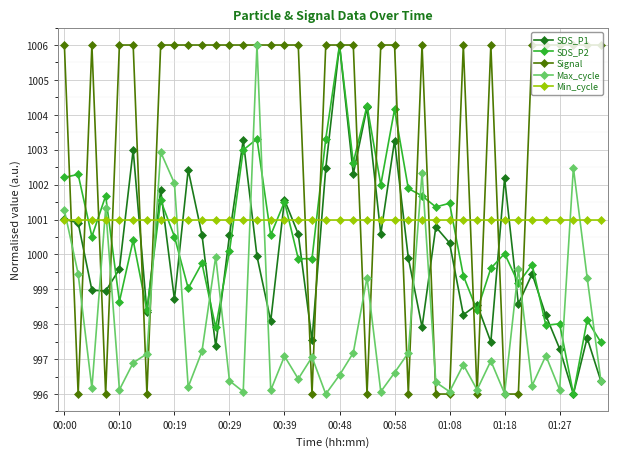

What is the value of the Signal point at the 9th from the left?

1006.0